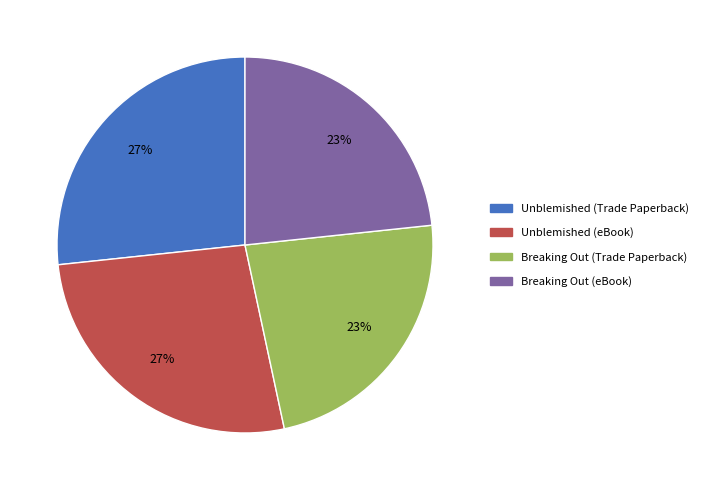

How many segments does this pie chart have?

4